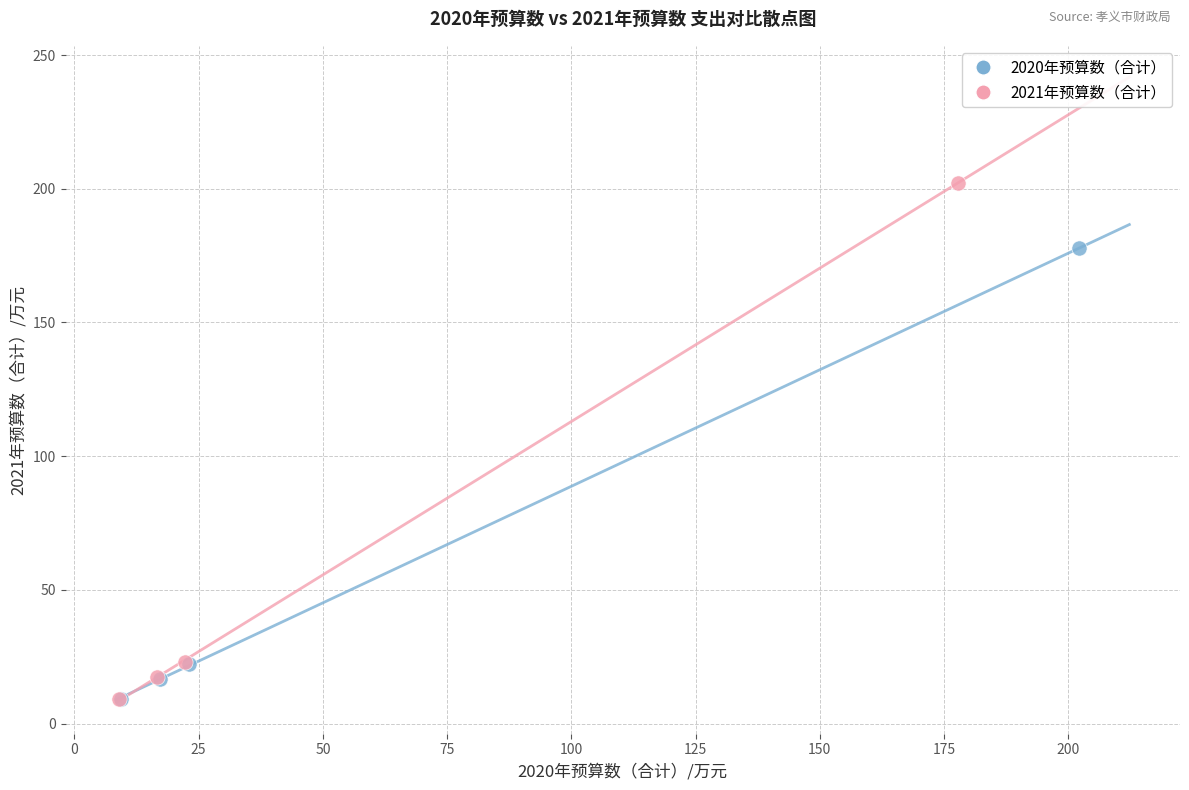

Which series contains the highest Y value?

2021年预算数（合计）